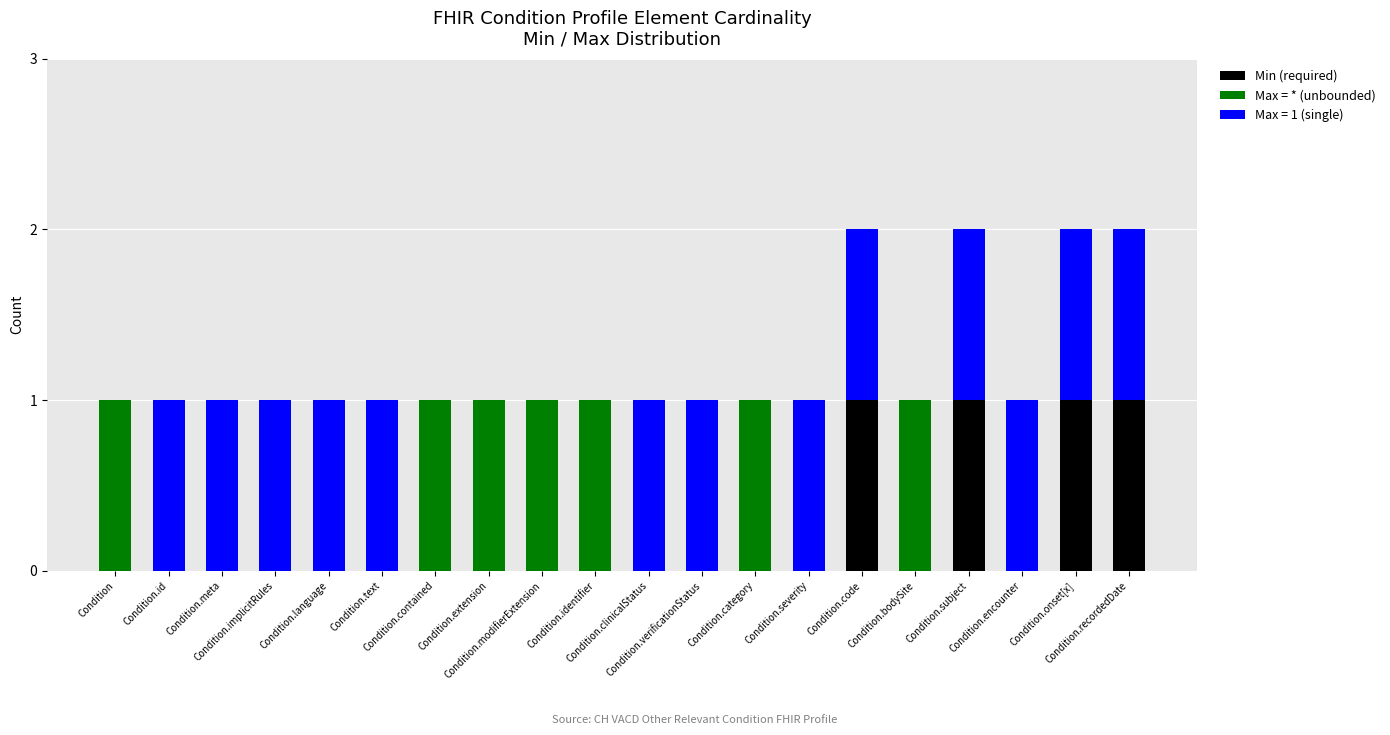

Count the number of data series in this chart.

3